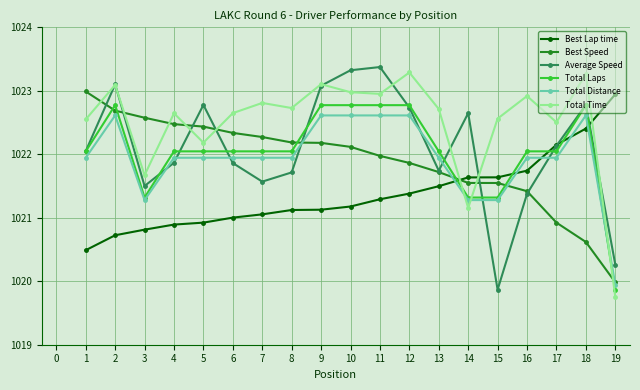

Does the chart have visible grid lines?

Yes